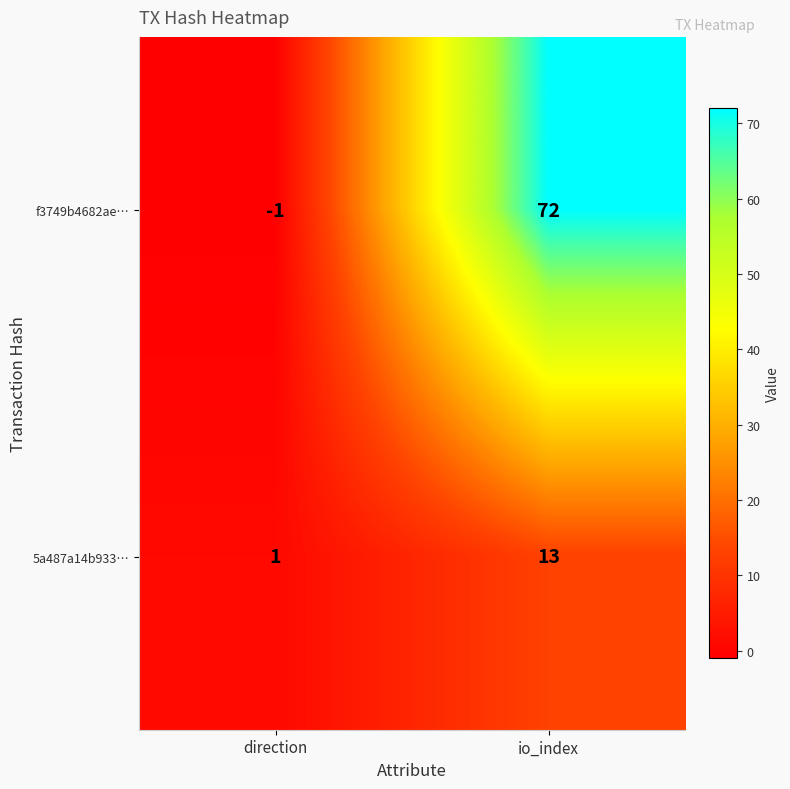

At which category is the sum across all series the highest?

io_index